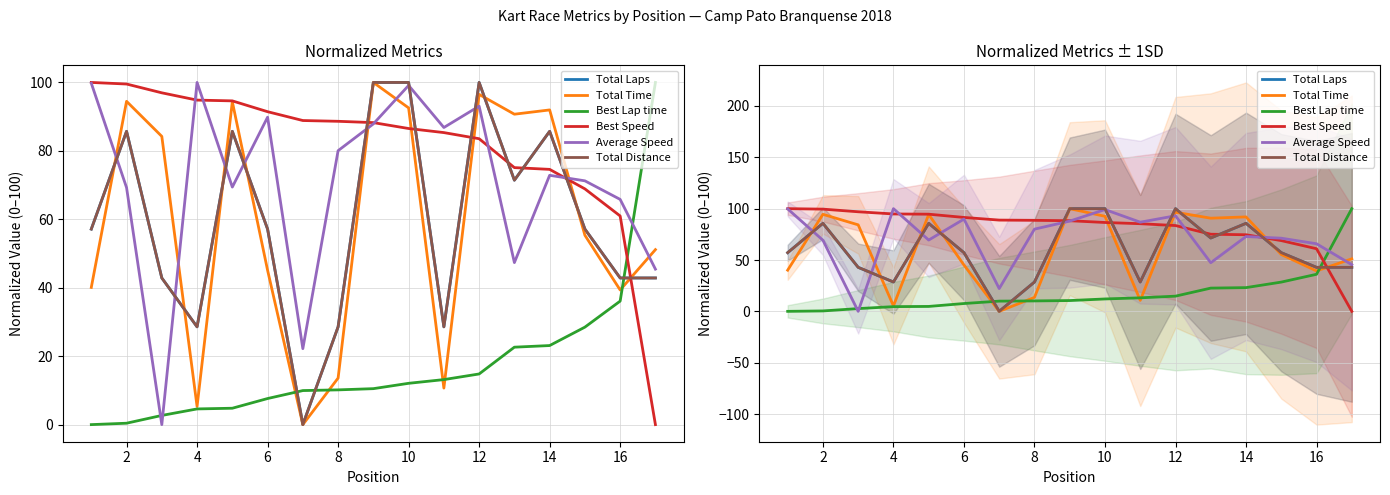

What is the maximum value shown in the chart?

100.0